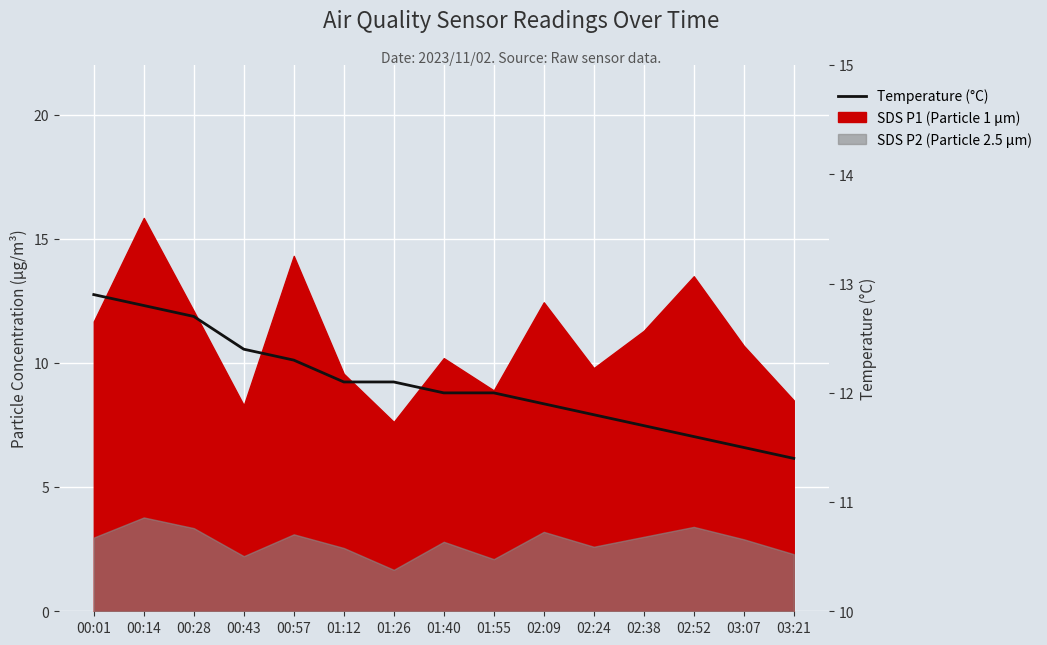

What is the smallest value displayed?

11.4